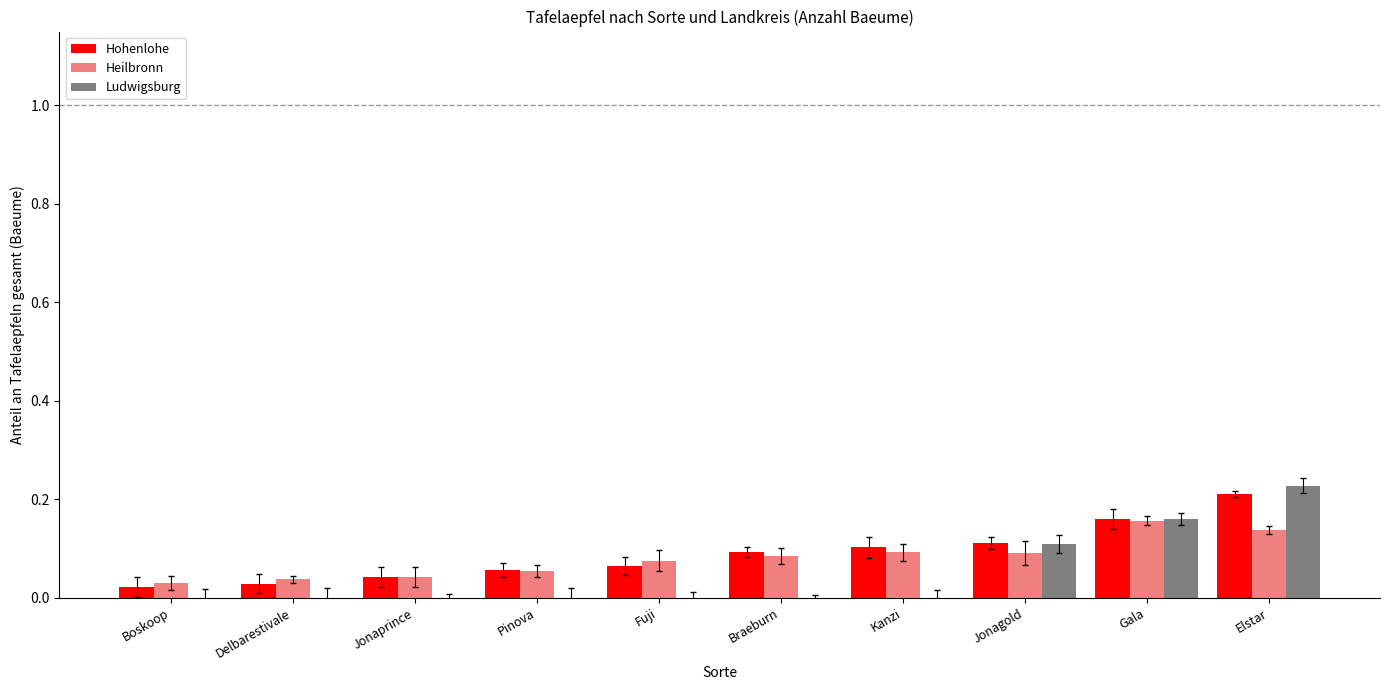

Between Jonaprince and Jonagold, which series saw the biggest shift?

Ludwigsburg